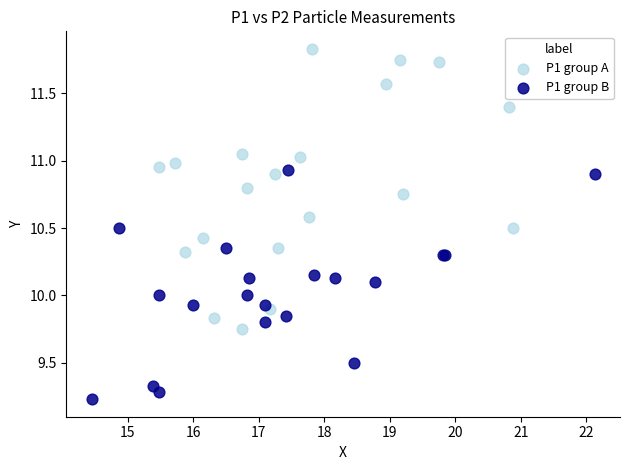

Which series contains the highest Y value?

P1 group A